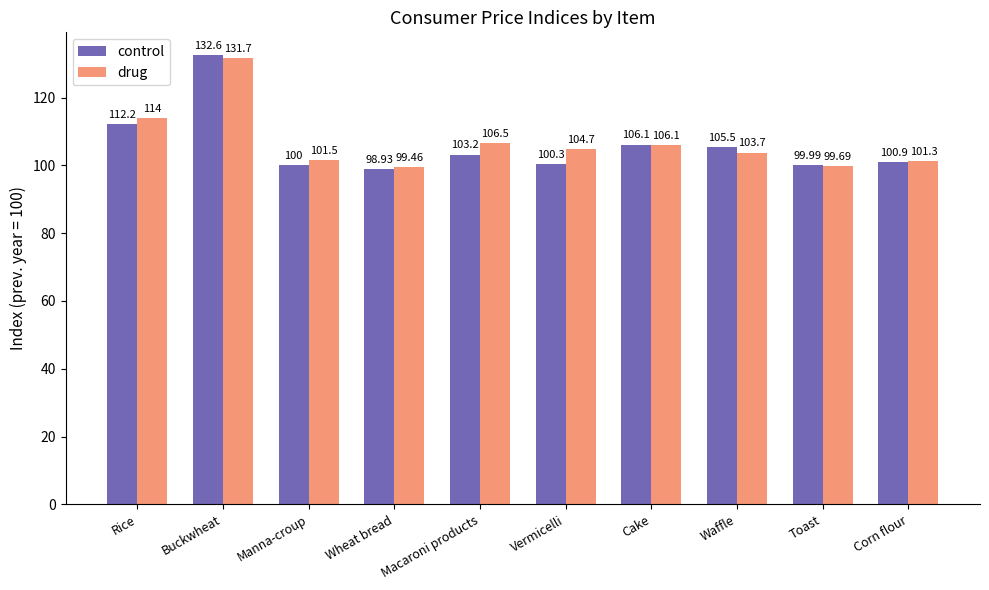

How many data points in drug are above 104?

5